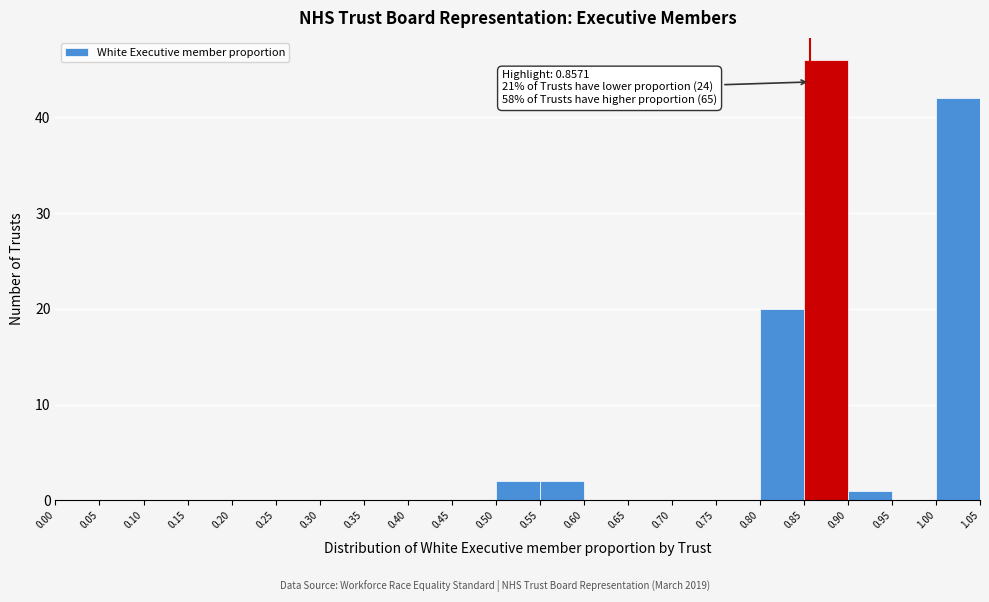

Which range on the x-axis has the tallest bar?

0.85 to 0.90